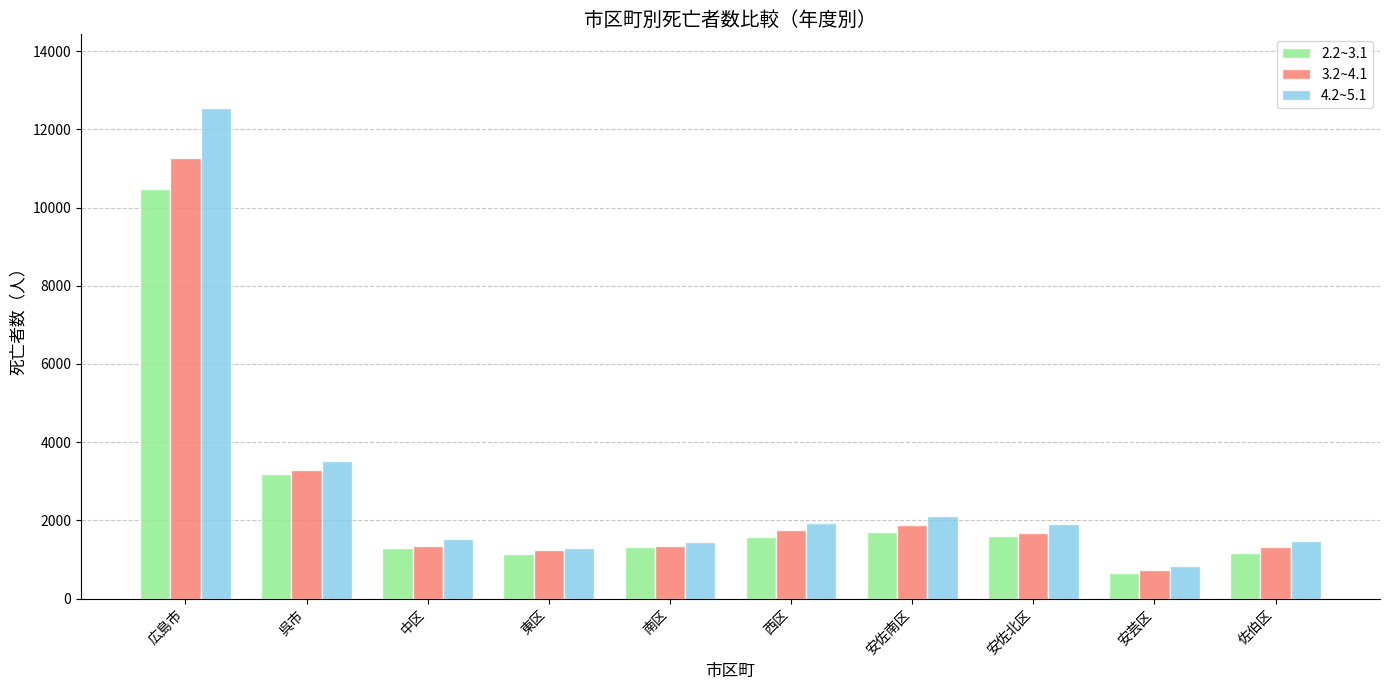

What is the label of the 8th bar from the left?

安佐北区